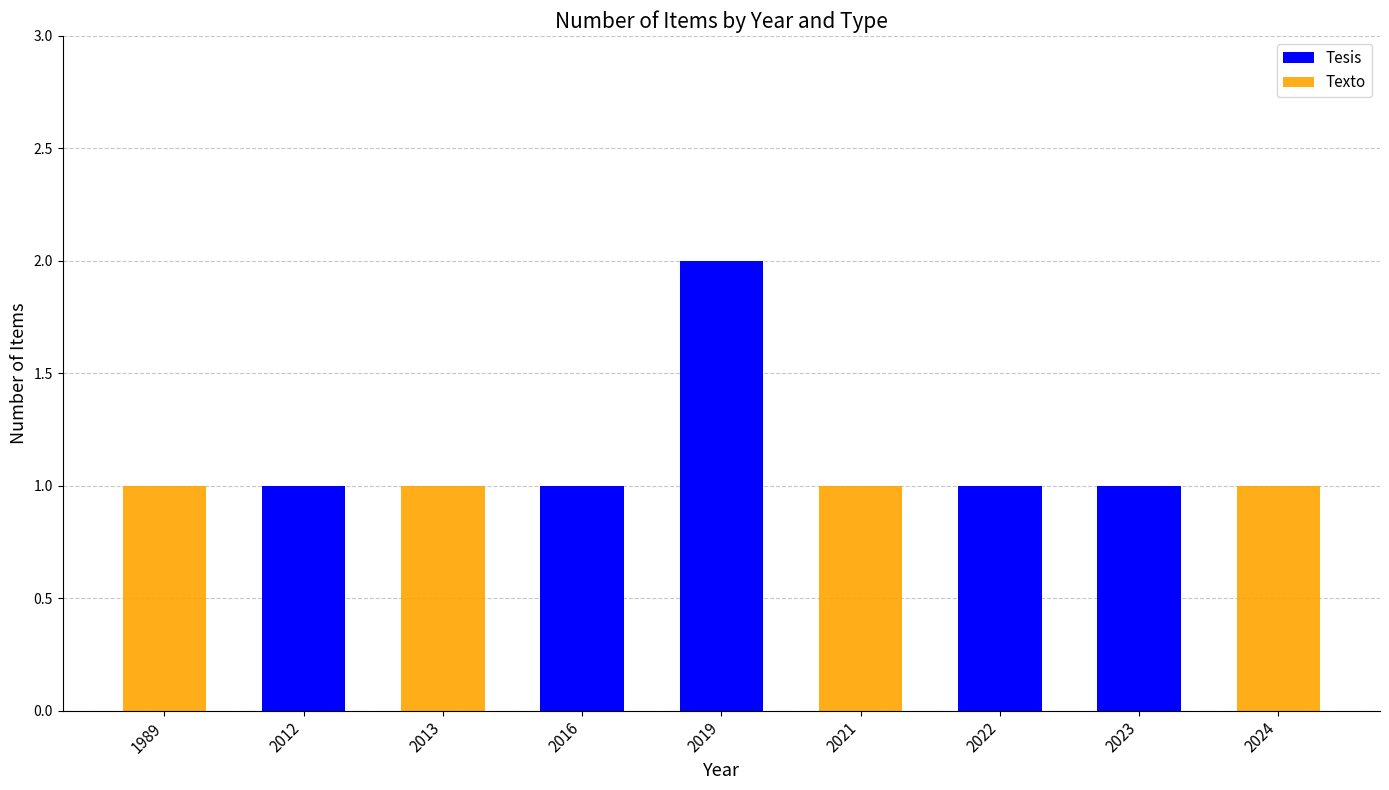

List the labels in order of Texto value, largest first.

1989, 2013, 2021, 2024, 2012, 2016, 2019, 2022, 2023